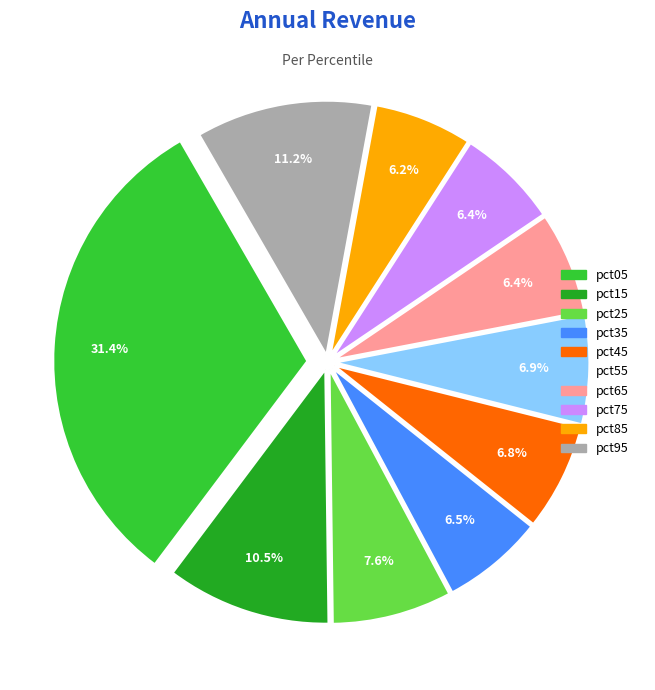

Is pct15 the majority of the pie?

No